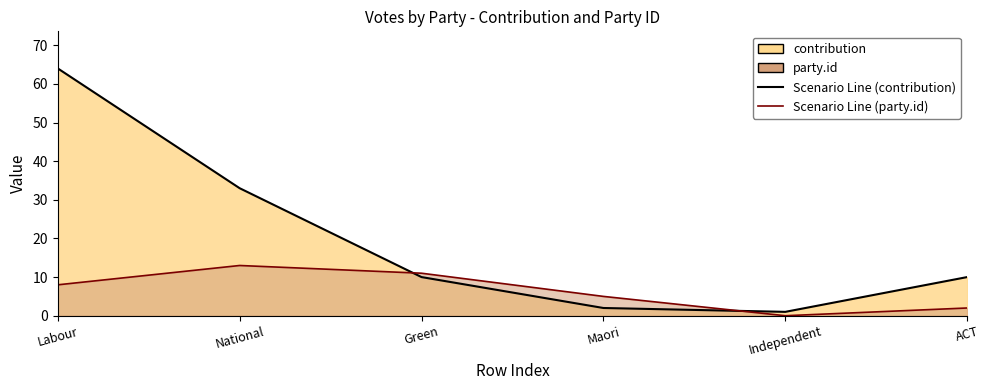

Rank the series by their maximum value, from lowest to highest.

party_id, contribution